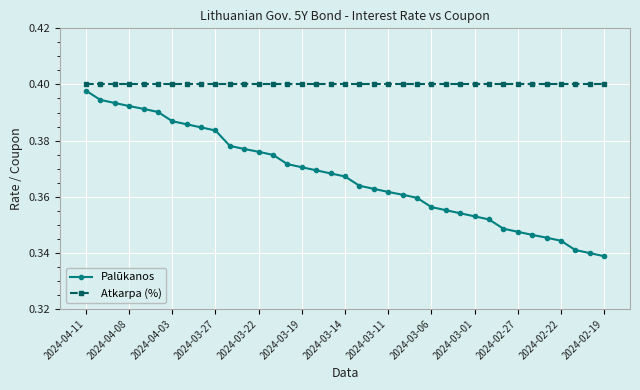

True or false: Atkarpa (%) and Palūkanos cross at least once.

False